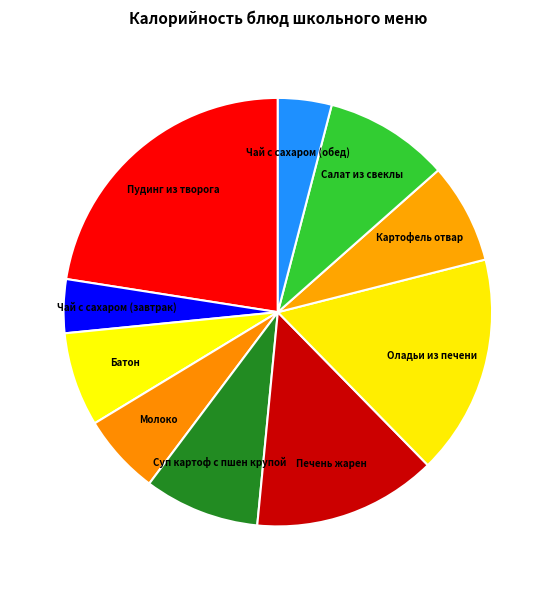

Combined, do Молоко and Чай с сахаром (завтрак) account for over 50%?

No